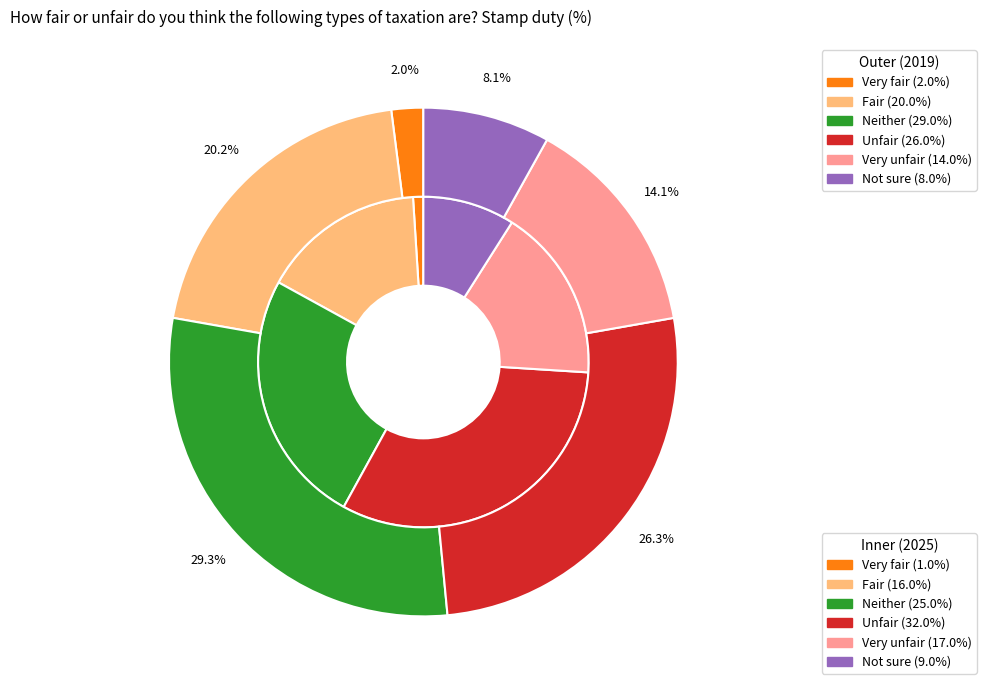

Count the number of slices in the pie.

6